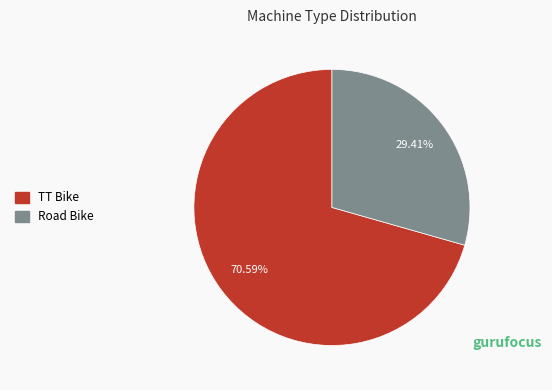

To the nearest percent, what percentage of the pie is TT Bike?

71%